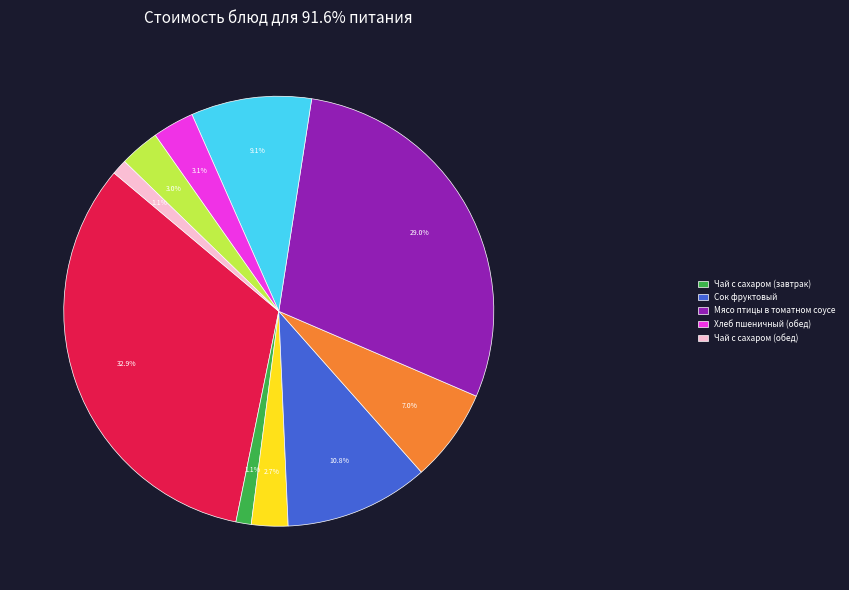

Is there a majority slice in this chart?

No